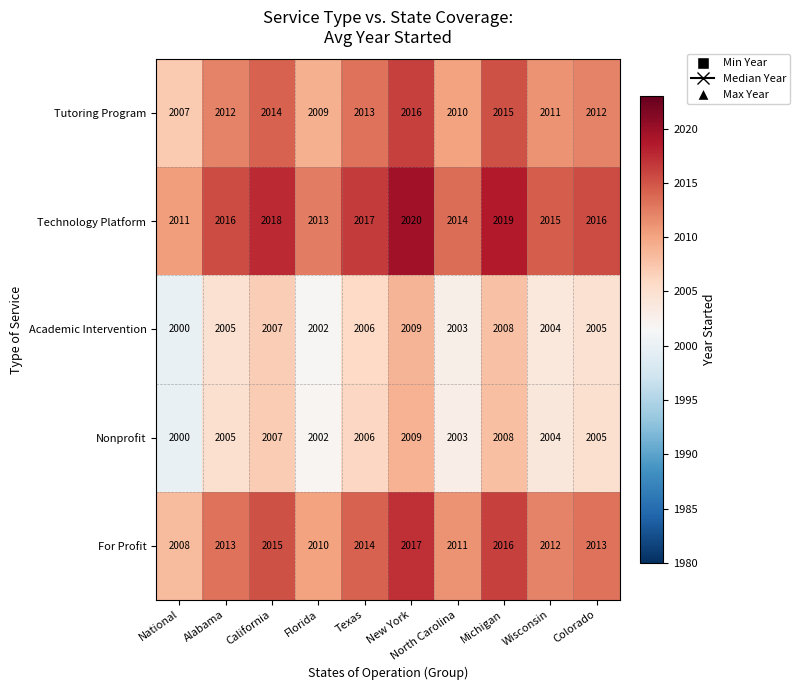

What is the greatest value displayed?

2020